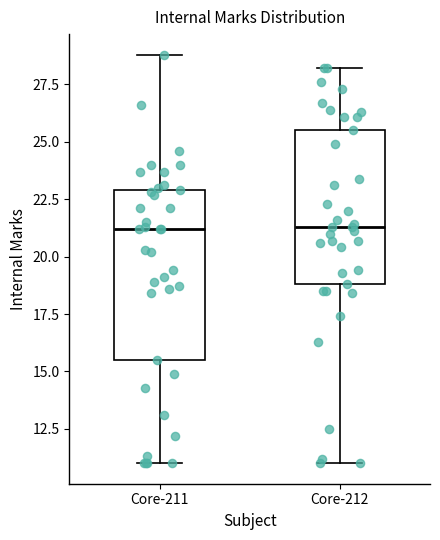

Where does the median line of the box for Core-211 sit on the y-axis? The values are not printed on the chart, so give them approximately, as read against the axis.

21.0